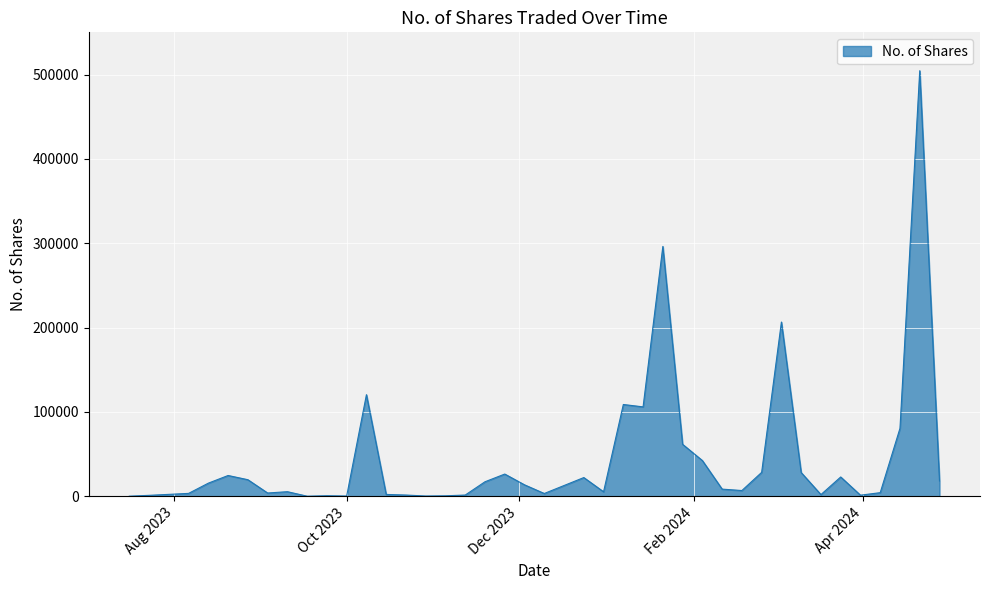

What is the maximum value shown in the chart?

504504